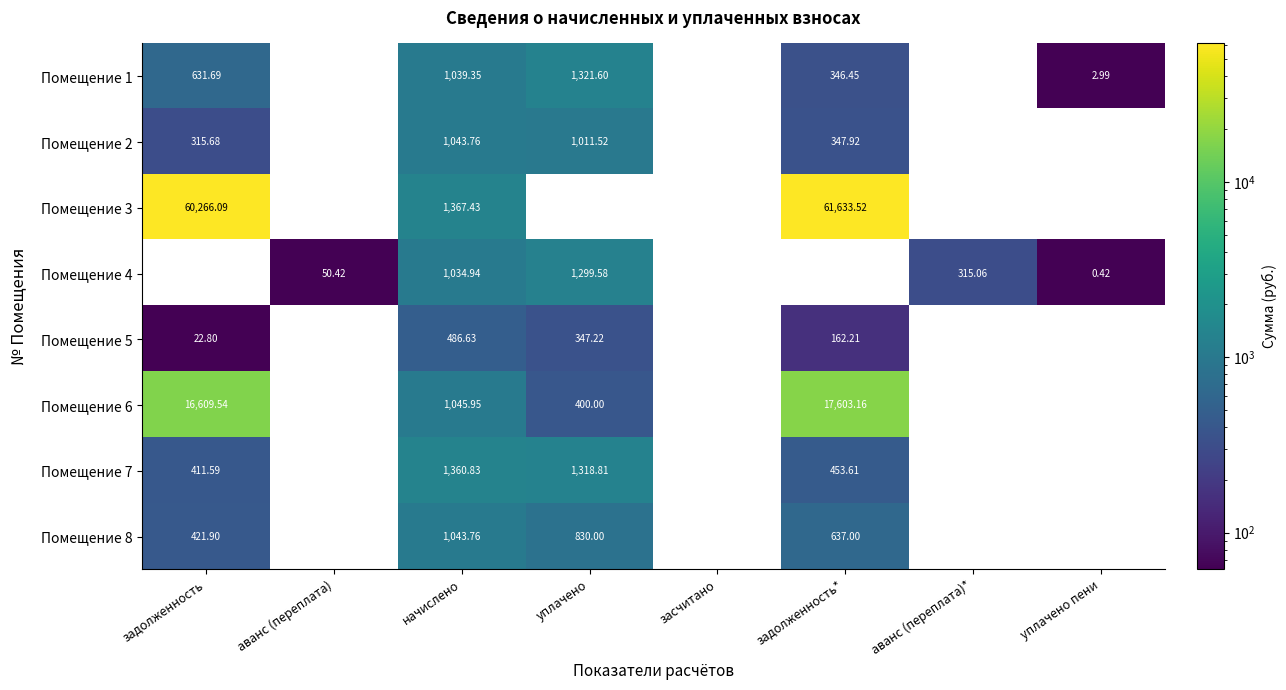

What is the total value across all series at уплачено пени?

3.4